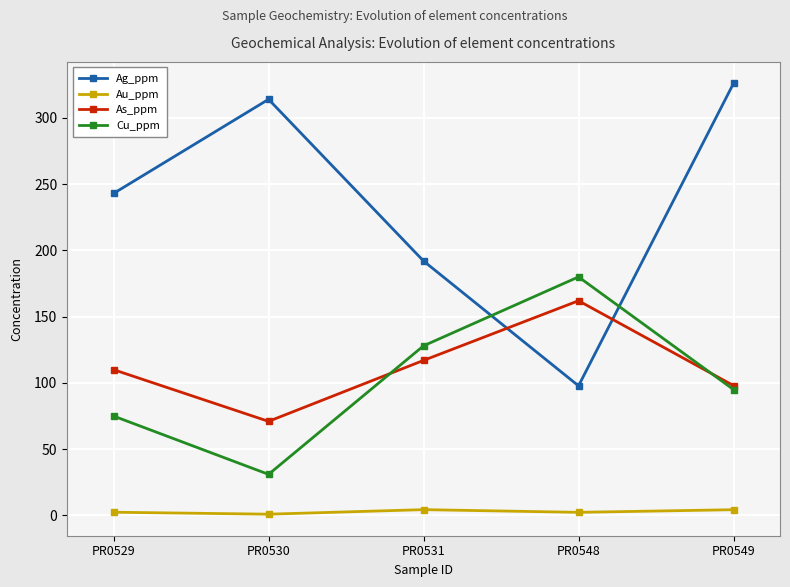

Does the chart have visible grid lines?

Yes